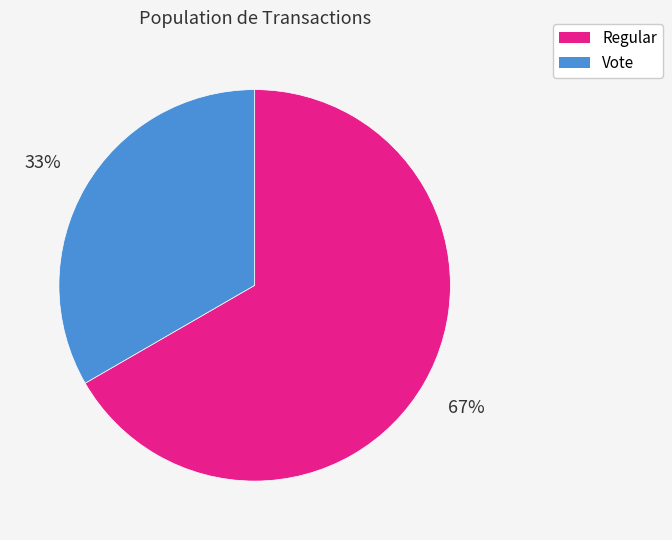

To the nearest percent, what is the combined percentage of Regular and Vote?

100%